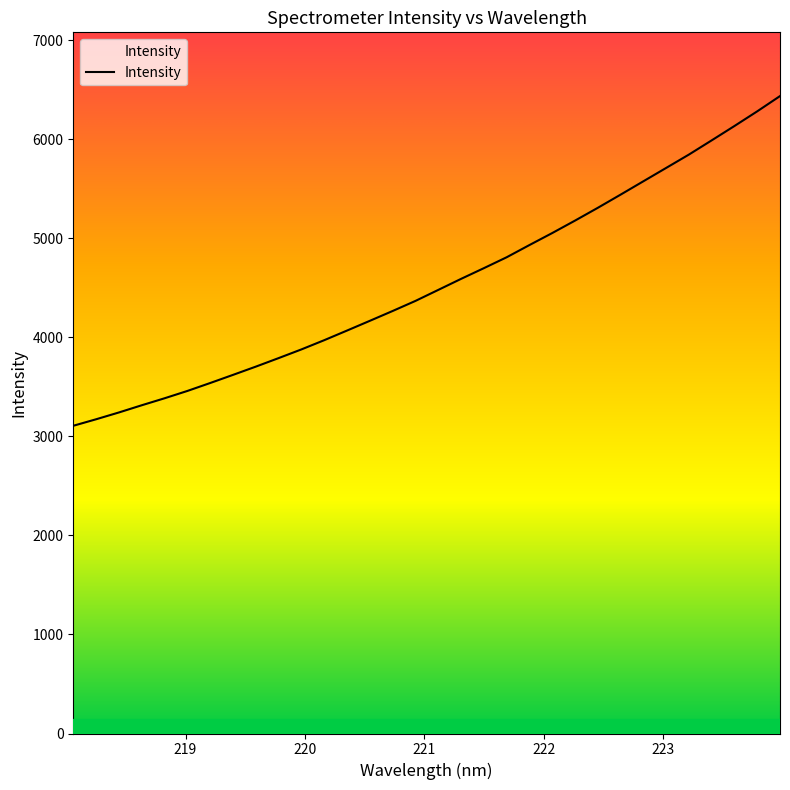

Is it true that the value at 222.8355 is 3208.2?

False